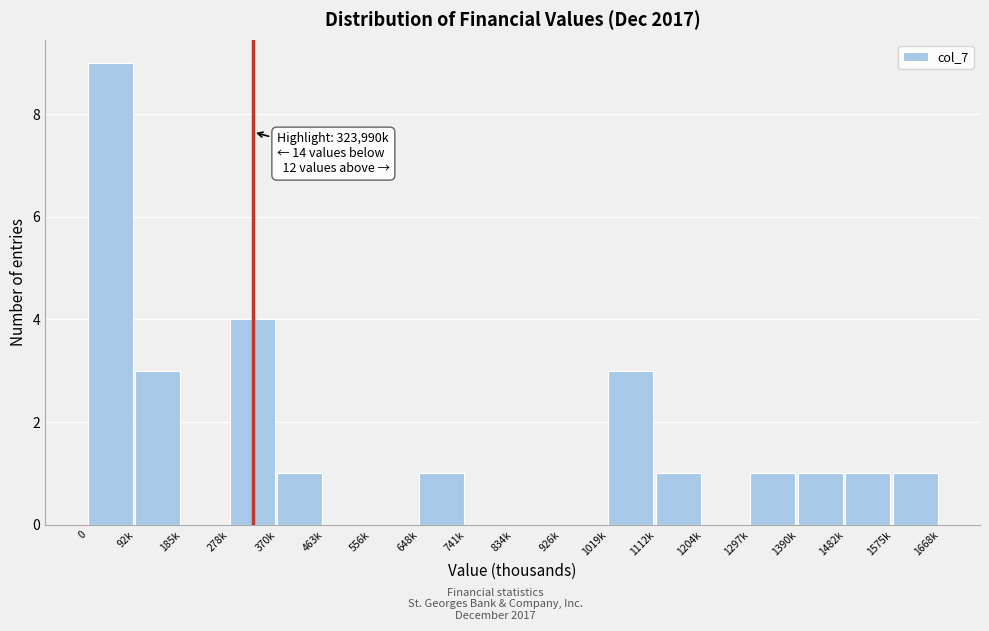

Reading left to right, list all the values displayed in this chart.

0=9	92k=3	185k=0	278k=4	370k=1	463k=0	556k=0	648k=1	741k=0	834k=0	926k=0	1019k=3	1112k=1	1204k=0	1297k=1	1390k=1	1482k=1	1575k=1